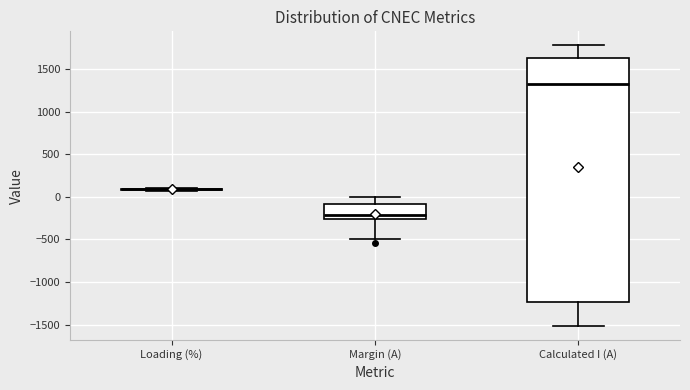

Comparing the boxes themselves (not the whiskers), which one is the tallest?

Calculated I (A)